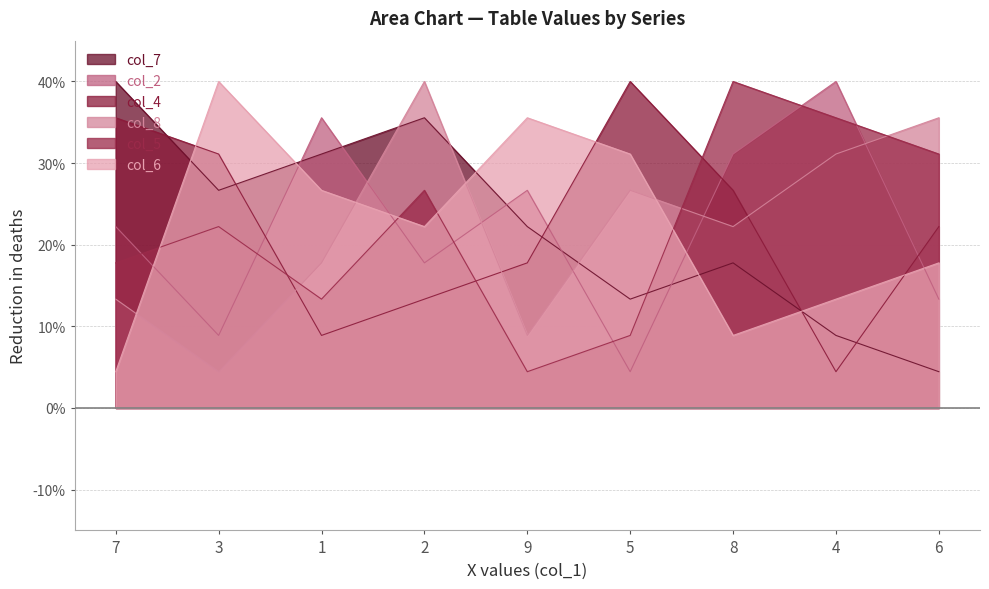

At how many categories does at least one series exceed 38?

6